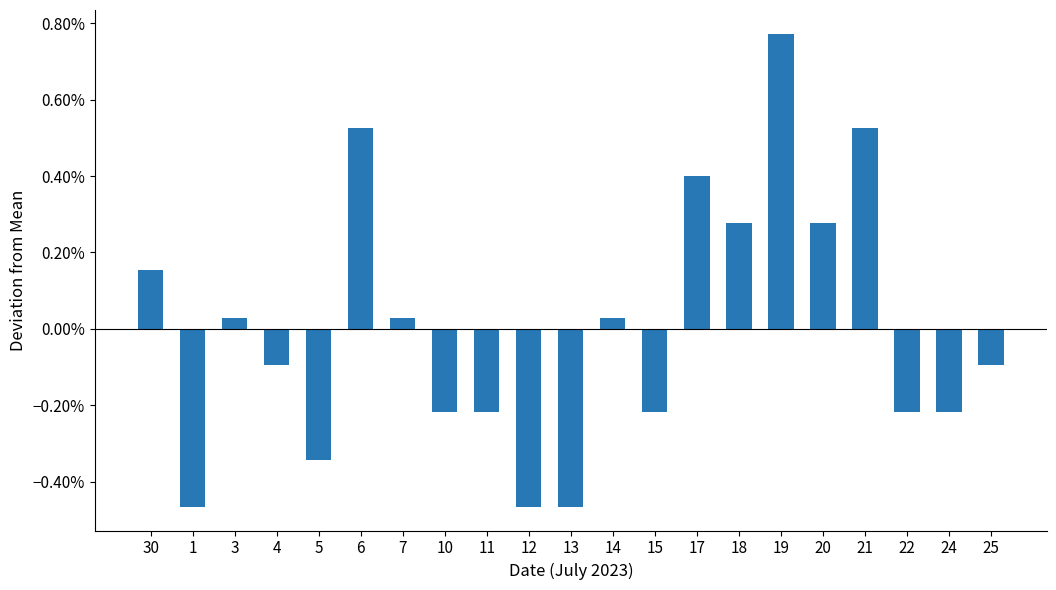

Does the chart contain any negative values?

Yes